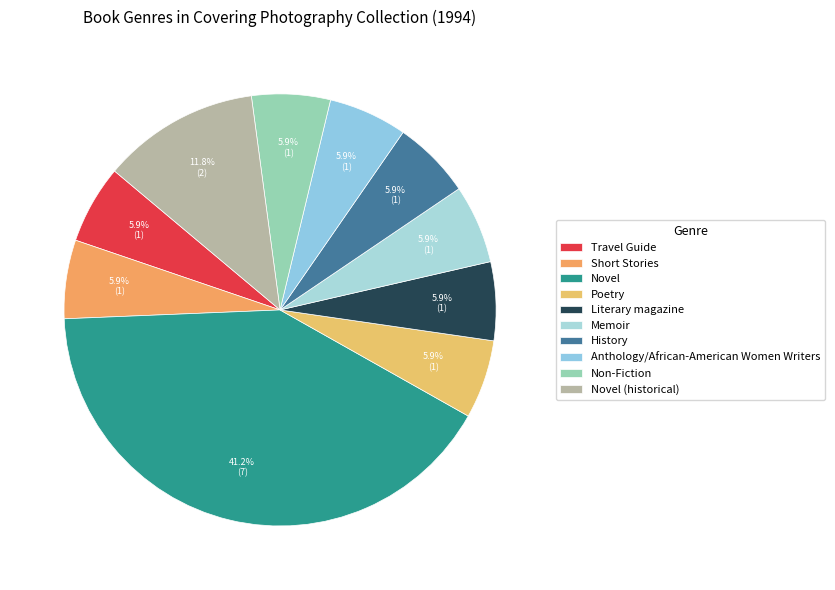

True or false: Novel (historical) accounts for 12% of the total.

True